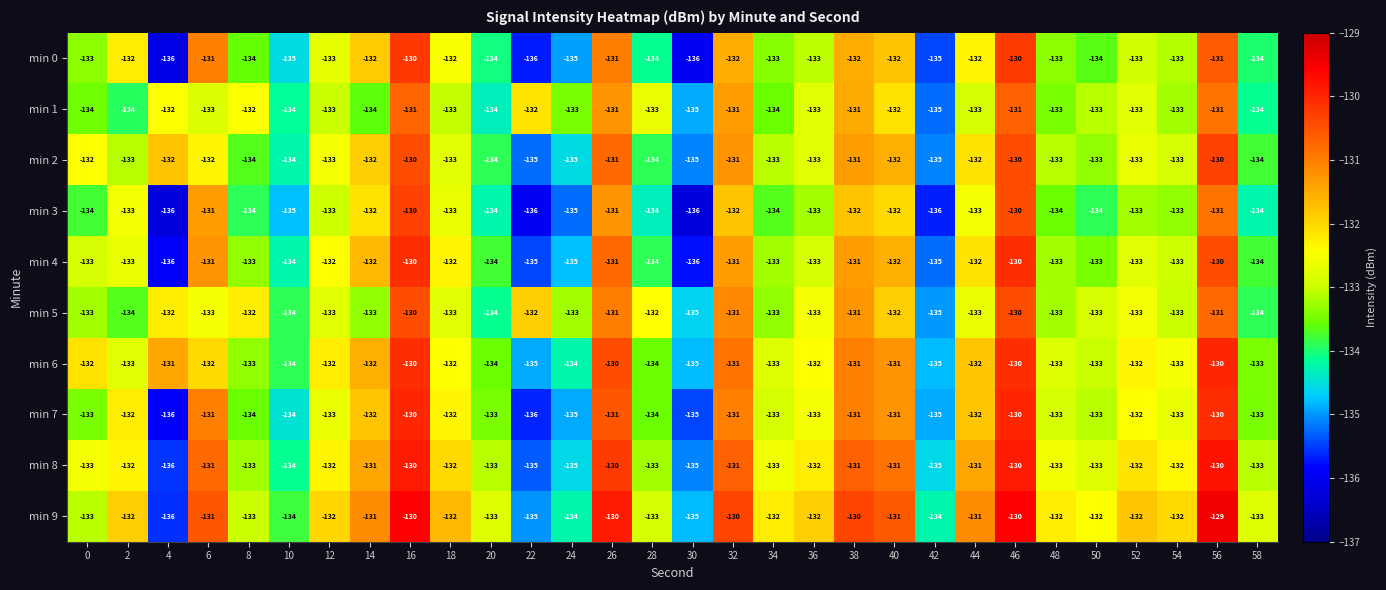

What is the difference between the maximum and minimum values in the min 3 series?

6